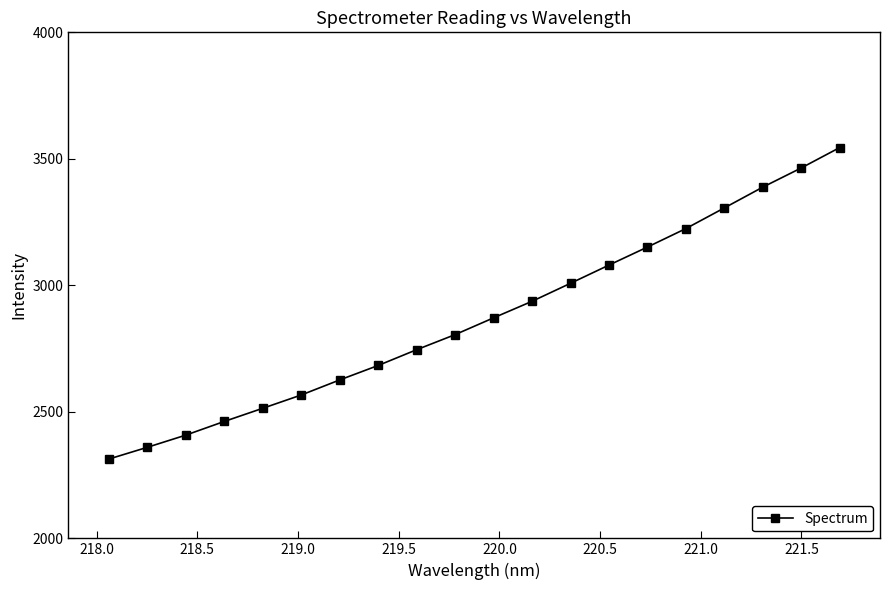

What is the smallest value displayed?

2313.3